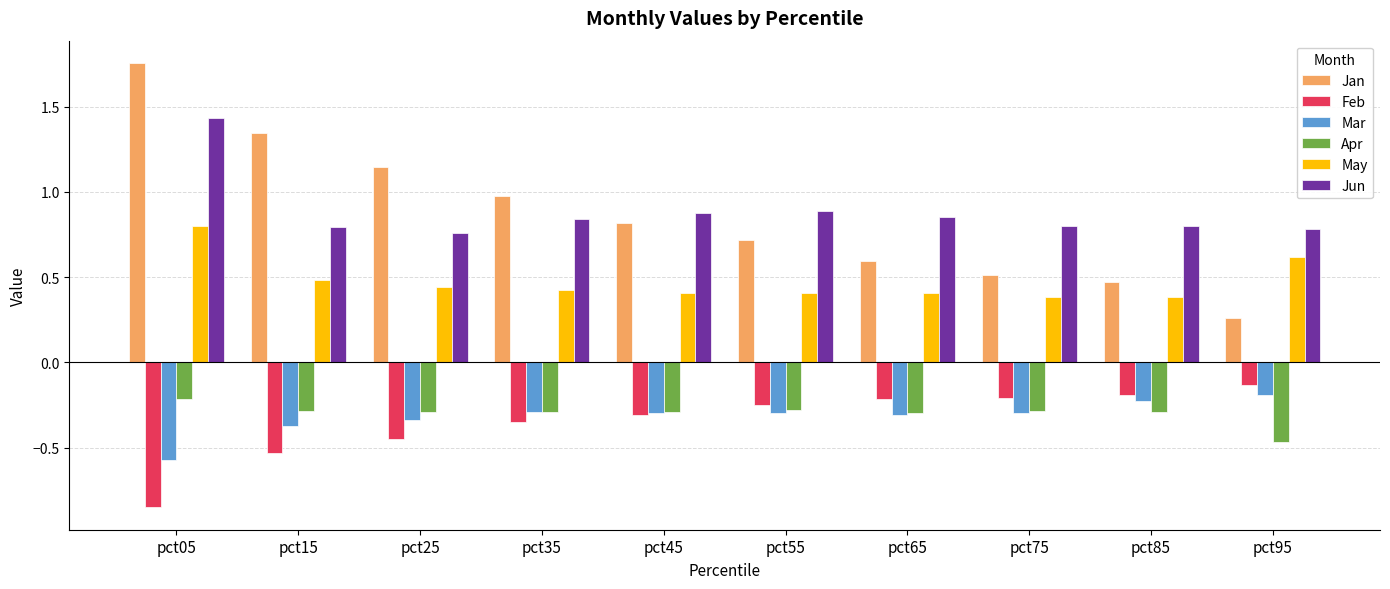

Which label corresponds to the largest value in the chart?

pct05